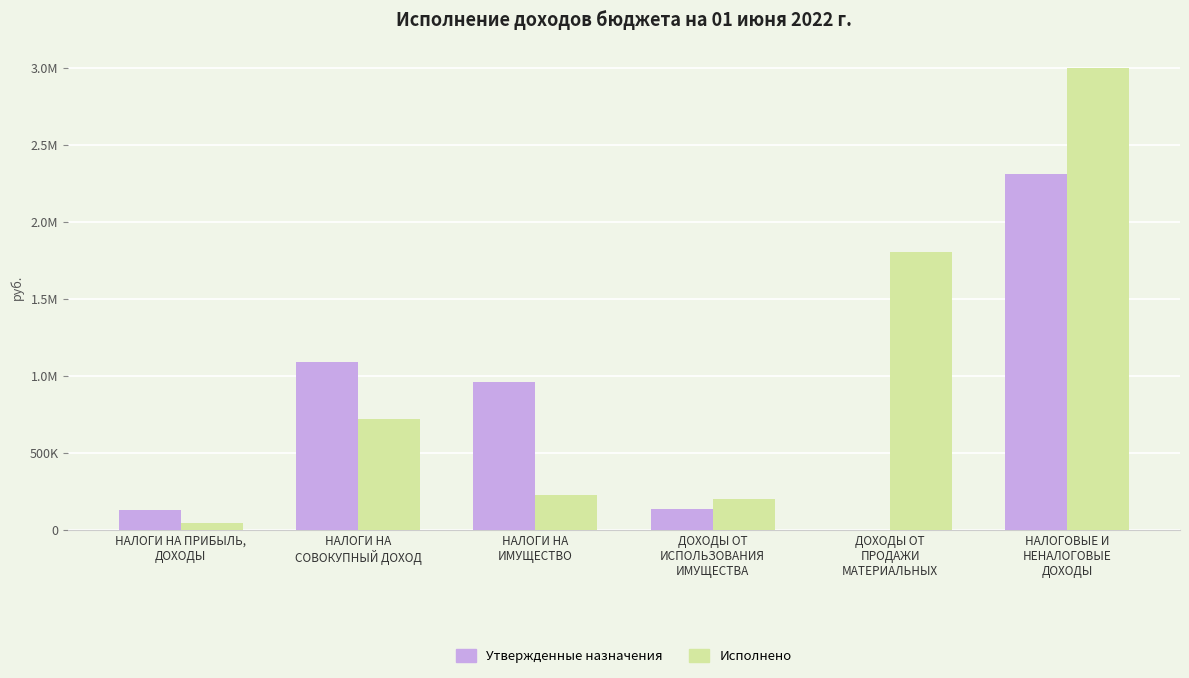

List the series in order of their overall mean, highest first.

Исполнено, Утвержденные назначения